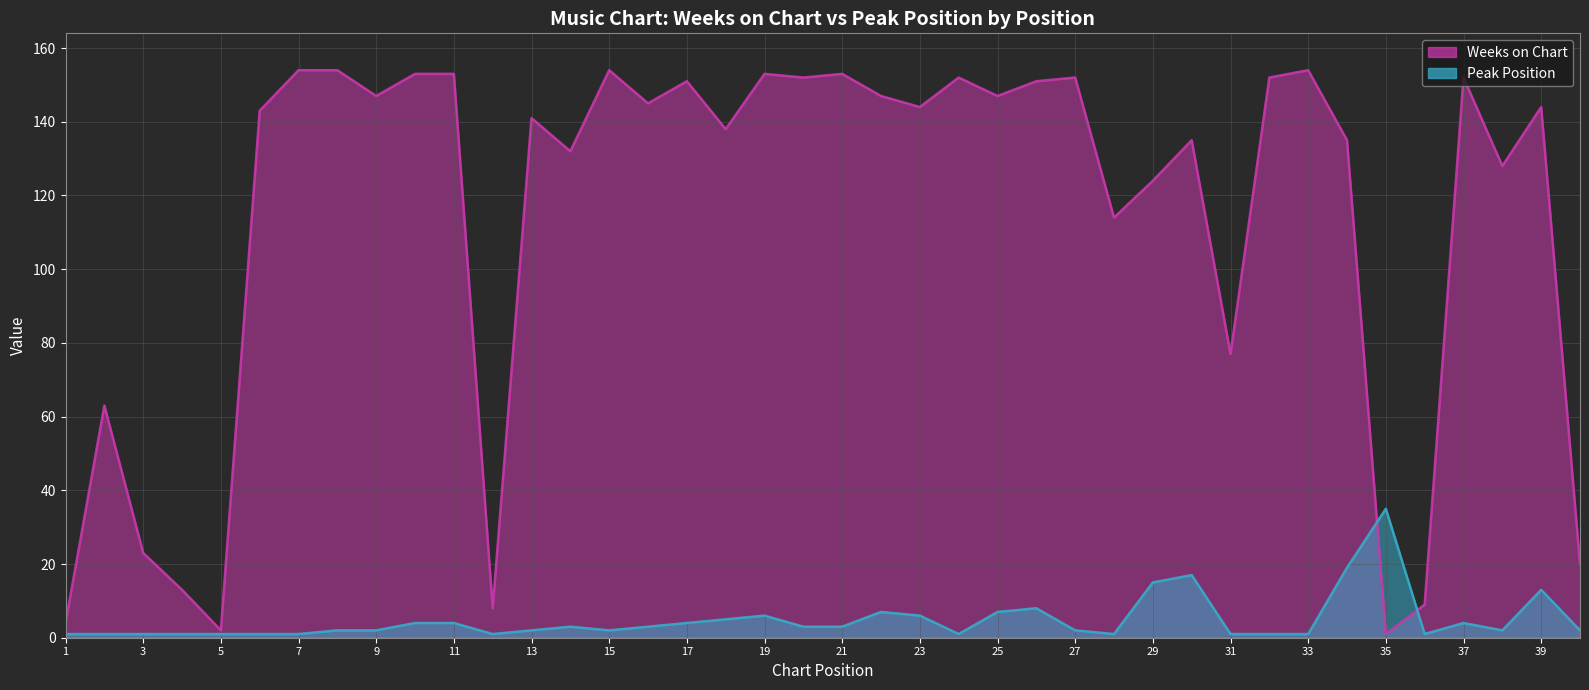

What is the sum of all Peak Position values?

194